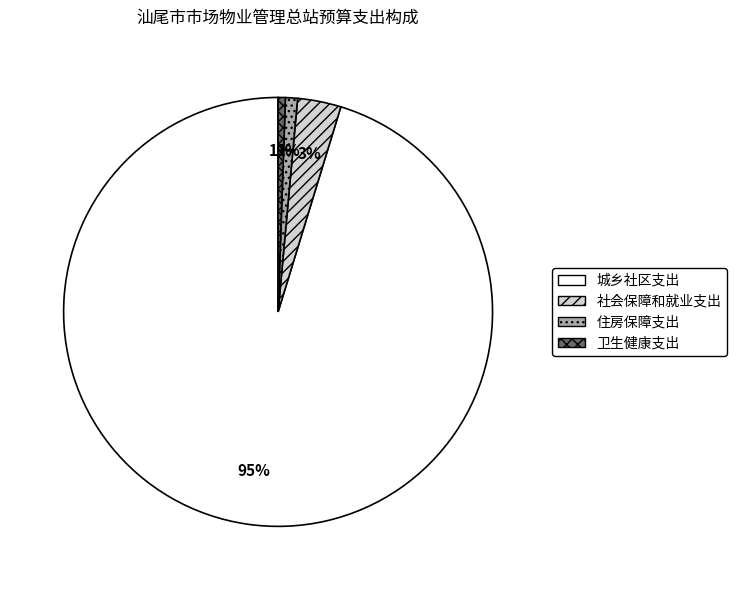

Combined, do 社会保障和就业支出 and 城乡社区支出 account for over 50%?

Yes